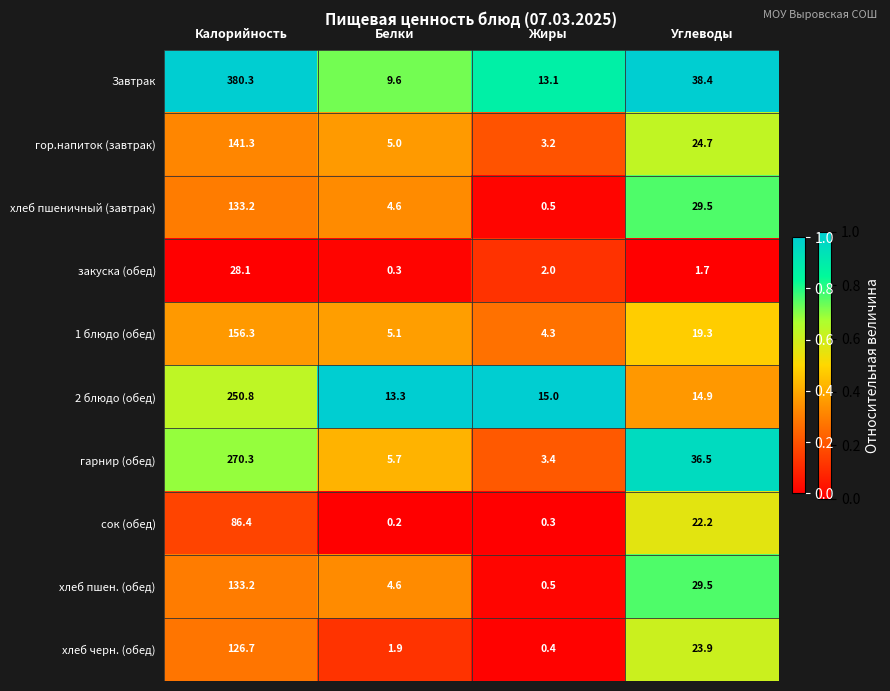

True or false: хлеб пшен. (обед) has a value of 52.5 at Углеводы.

False